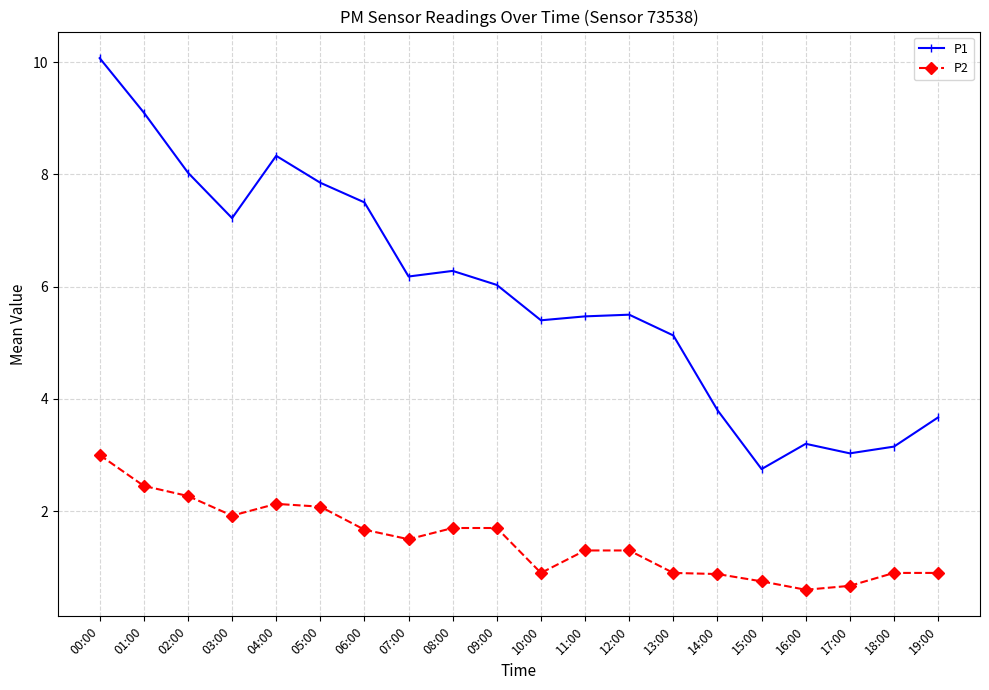

At which category is the sum across all series the highest?

00:00